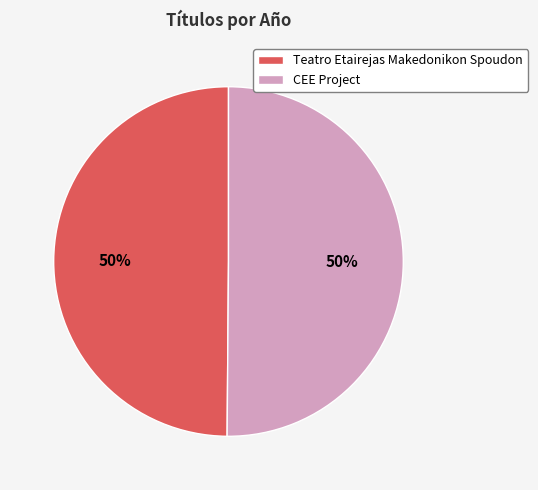

To the nearest percent, what is the average slice percentage?

50%